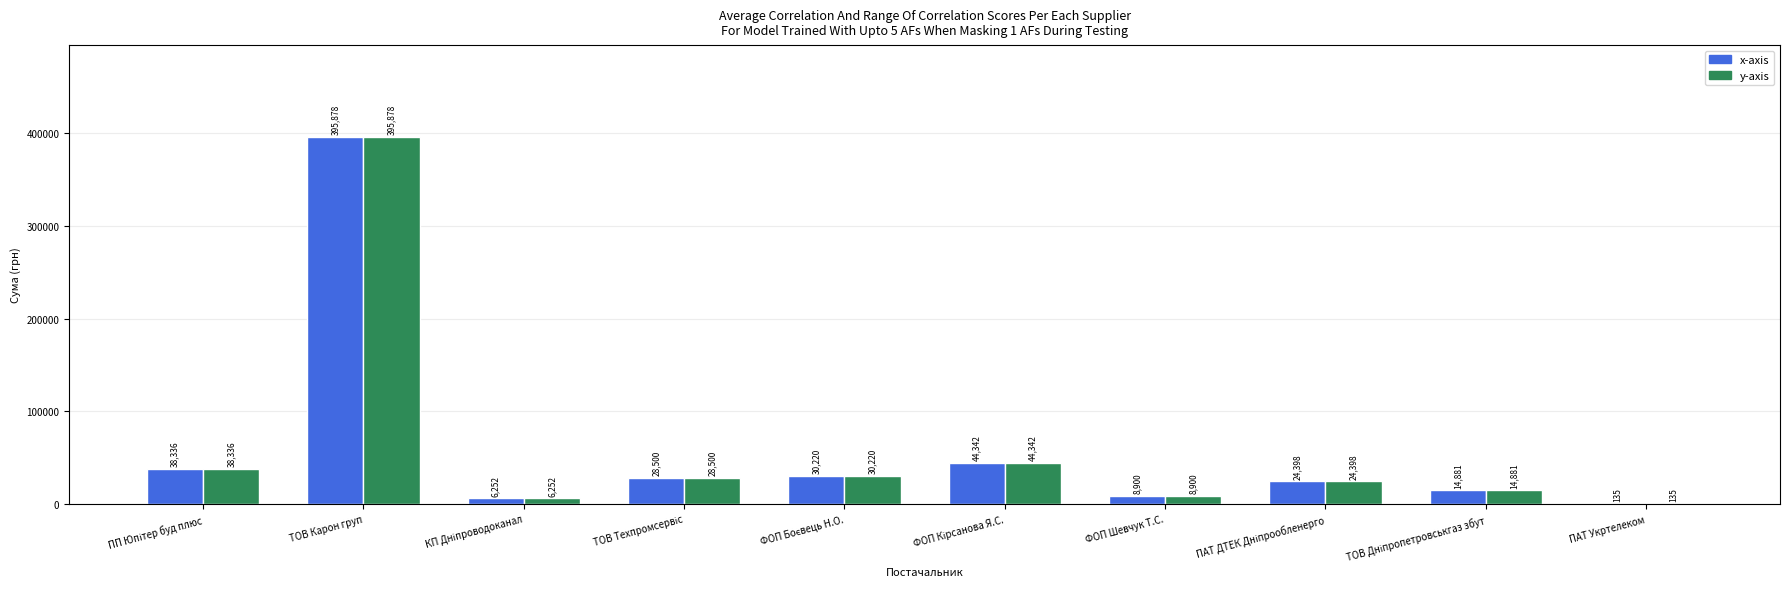

At which category is the sum across all series the highest?

ТОВ Карон груп